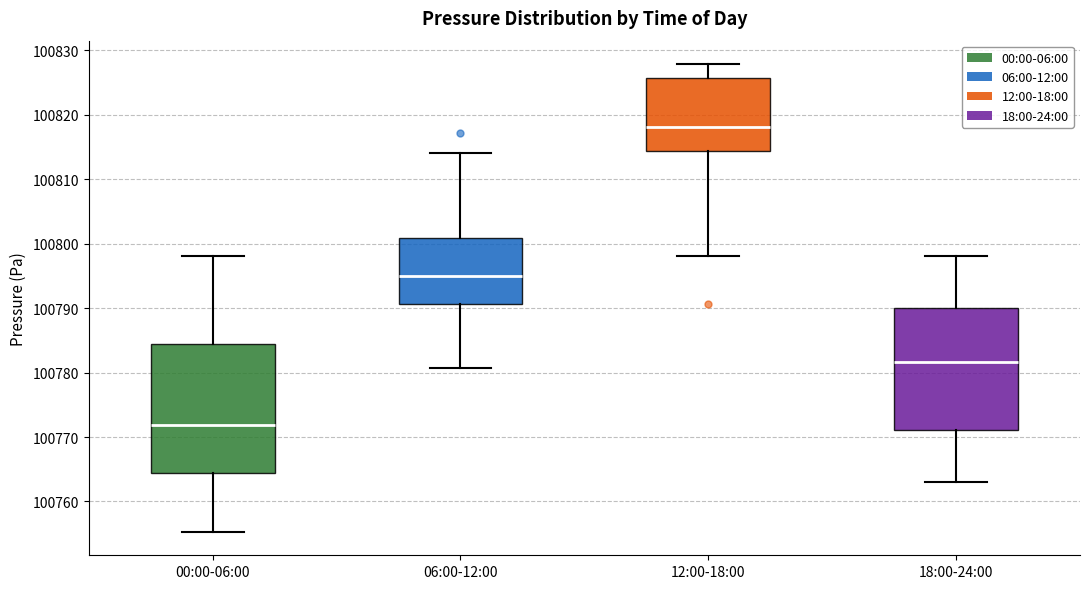

Reading left to right, transcribe this box plot: for each box, give where its median line is, the range the box spans, and where its two whiskers end, as read against the y-axis. The values are not printed on the chart, so give them approximately, as read against the axis.

00:00-06:00: median 100772, box 100764 to 100785, whiskers 100755 to 100798
06:00-12:00: median 100795, box 100791 to 100801, whiskers 100781 to 100814
12:00-18:00: median 100818, box 100814 to 100826, whiskers 100798 to 100828
18:00-24:00: median 100782, box 100771 to 100790, whiskers 100763 to 100798